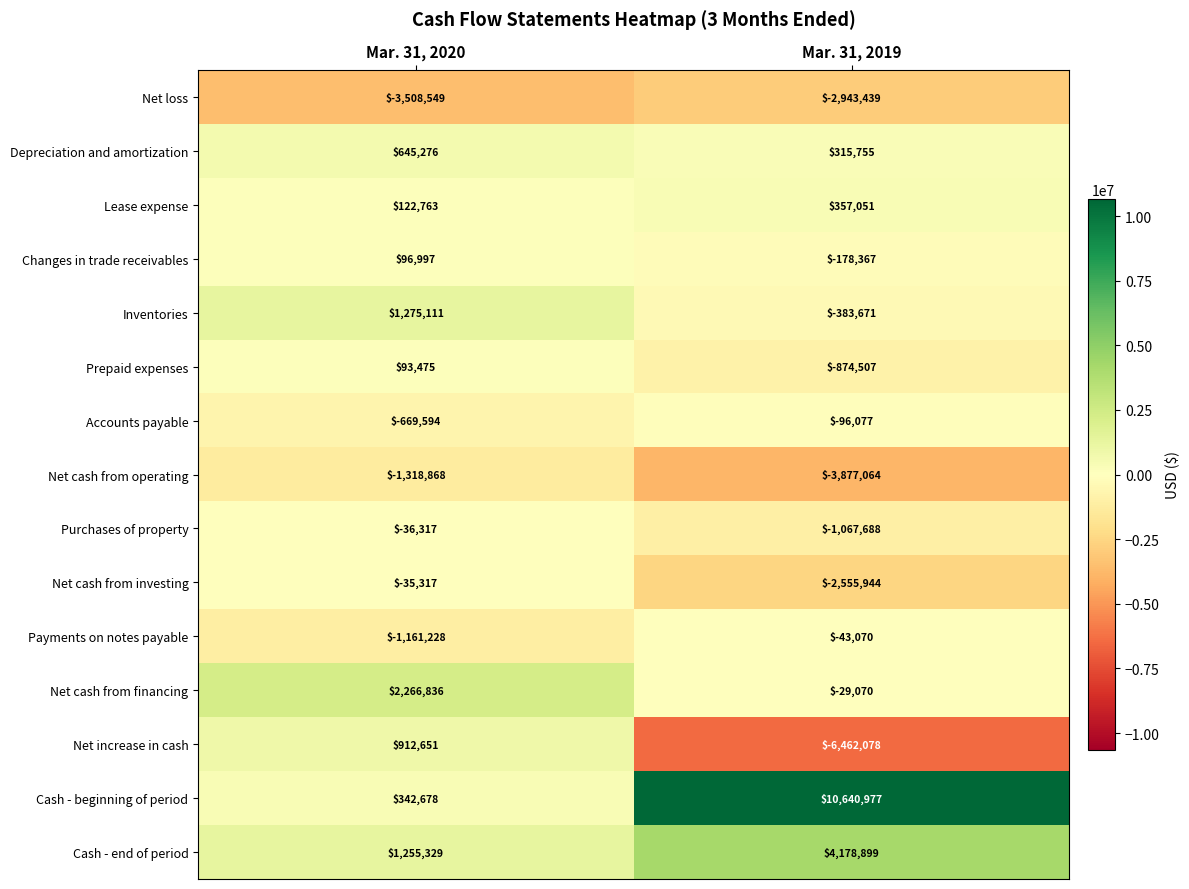

Reading left to right, transcribe all the data shown in this chart.

Net loss: -3508549	-2943439
Depreciation and amortization: 645276	315755
Lease expense: 122763	357051
Changes in trade receivables: 96997	-178367
Inventories: 1275111	-383671
Prepaid expenses: 93475	-874507
Accounts payable: -669594	-96077
Net cash from operating: -1318868	-3877064
Purchases of property: -36317	-1067688
Net cash from investing: -35317	-2555944
Payments on notes payable: -1161228	-43070
Net cash from financing: 2266836	-29070
Net increase in cash: 912651	-6462078
Cash - beginning of period: 342678	10640977
Cash - end of period: 1255329	4178899